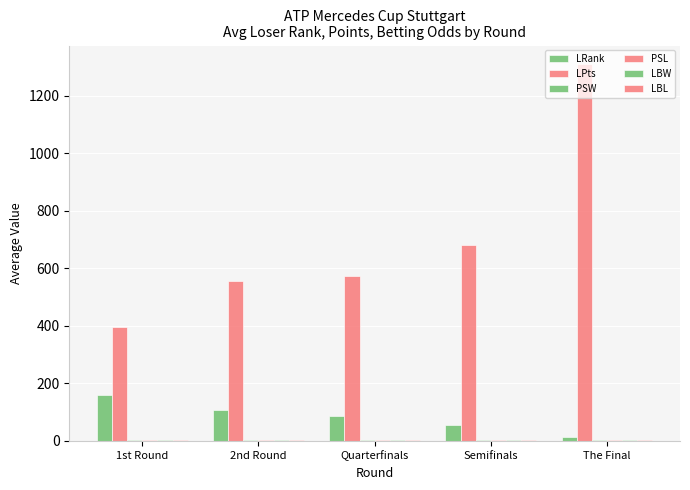

Which series changed the most between Quarterfinals and Semifinals?

LPts